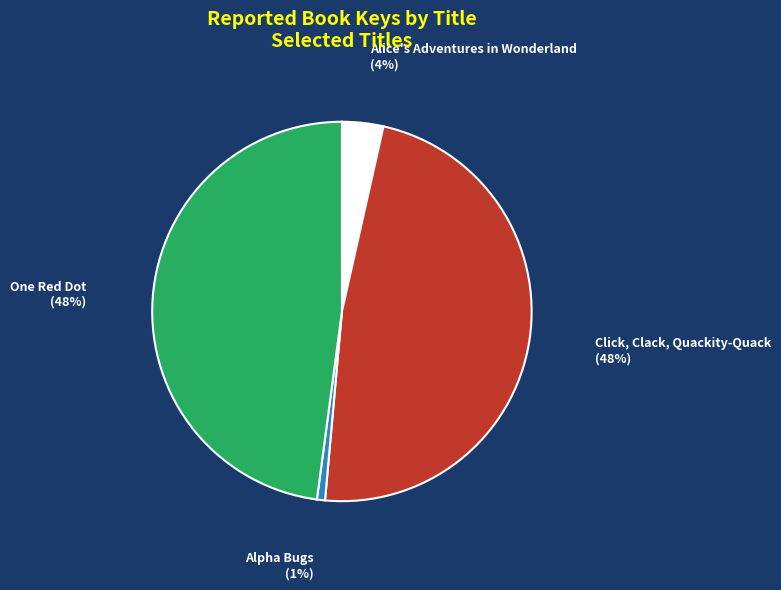

To the nearest percent, what percentage of the pie is Alpha Bugs?

1%